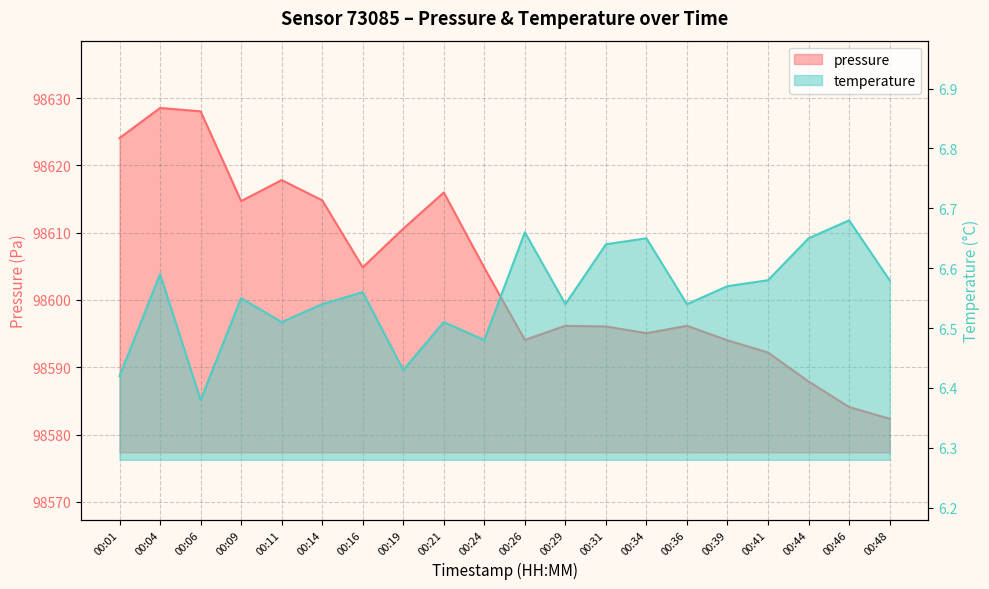

Reading left to right, what are all the values shown in this chart?

pressure: 98624.1	98628.5	98628.0	98614.7	98617.8	98614.8	98604.8	98610.6	98616.0	98604.8	98594.1	98596.2	98596.1	98595.1	98596.2	98594.0	98592.2	98587.9	98584.1	98582.3
temperature: 6.4	6.6	6.4	6.5	6.5	6.5	6.6	6.4	6.5	6.5	6.7	6.5	6.6	6.7	6.5	6.6	6.6	6.7	6.7	6.6